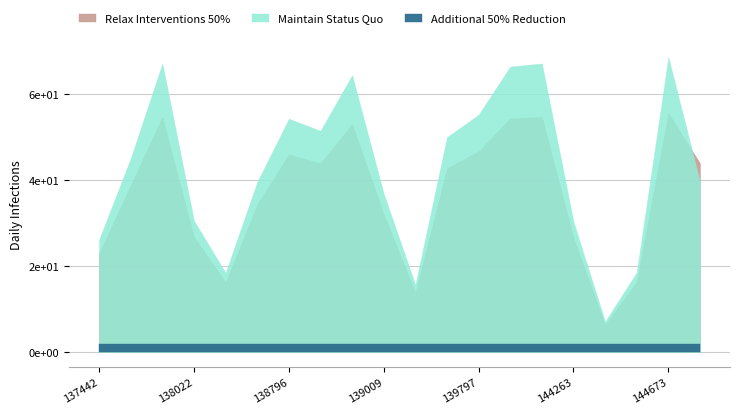

What are all the series names shown in the legend?

Maintain Status Quo, Relax Interventions 50%, Additional 50% Reduction